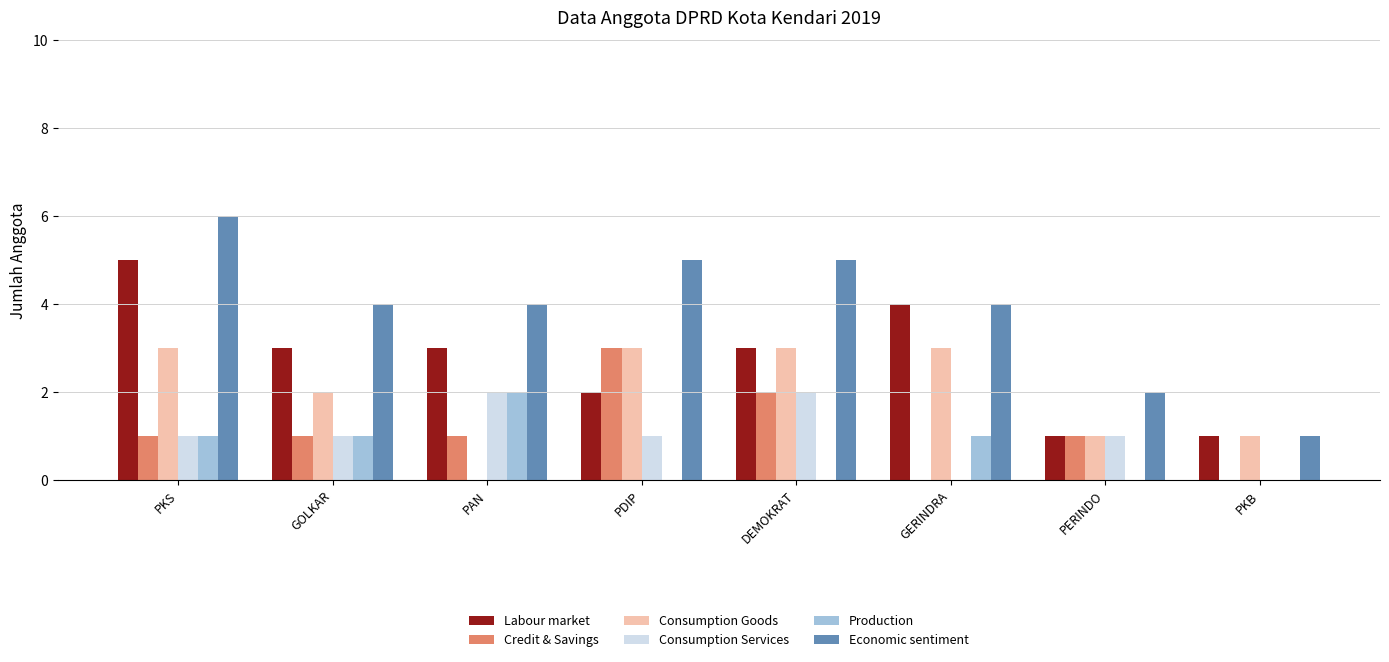

Reading left to right, what are all the values shown in this chart?

Labour market: 5	3	3	2	3	4	1	1
Credit & Savings: 1	1	1	3	2	0	1	0
Consumption Goods: 3	2	0	3	3	3	1	1
Consumption Services: 1	1	2	1	2	0	1	0
Production: 1	1	2	0	0	1	0	0
Economic sentiment: 6	4	4	5	5	4	2	1